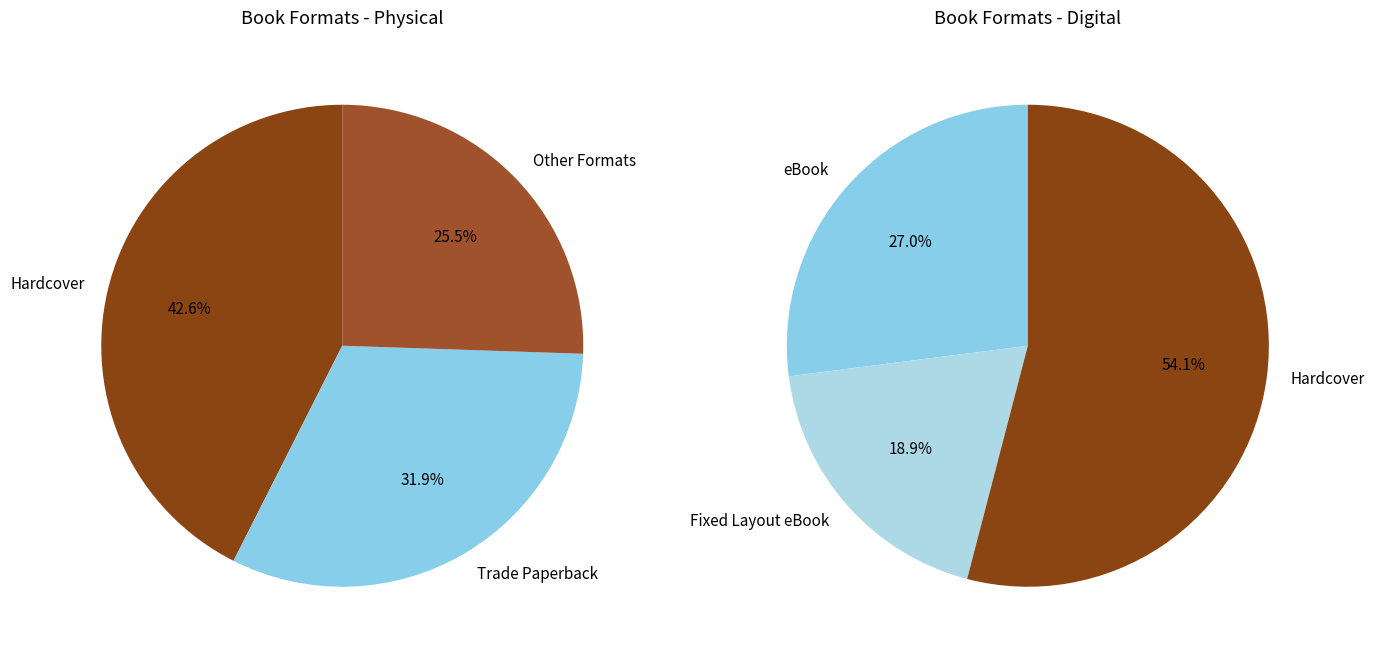

What is the largest slice in the pie chart?

Hardcover